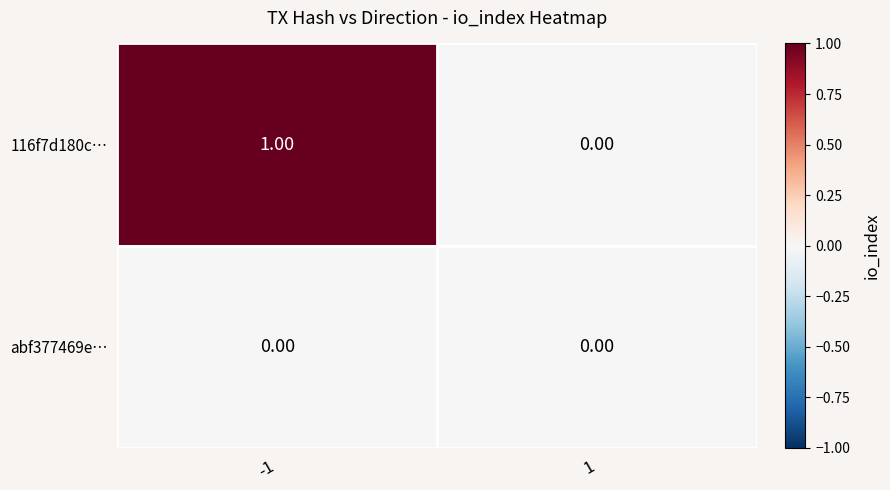

At -1, list the series in order from smallest to largest.

abf377469e…, 116f7d180c…